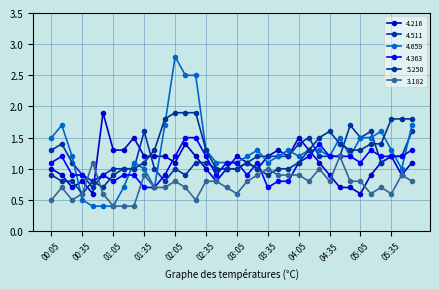

How many interior local peaks does the 4.363 series have?

5